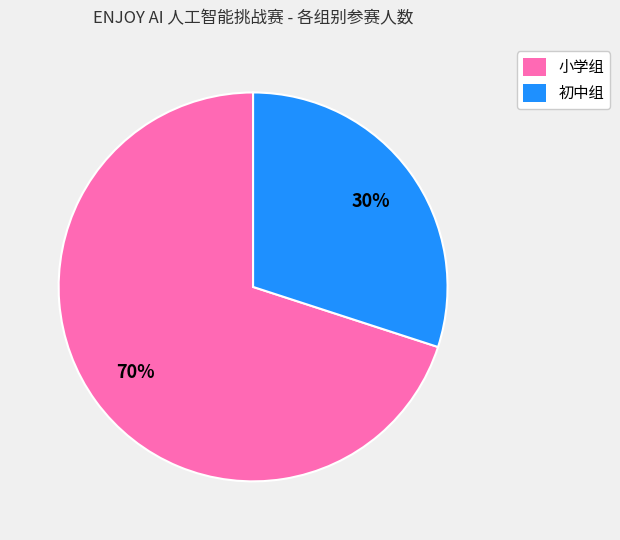

Count the number of slices in the pie.

2